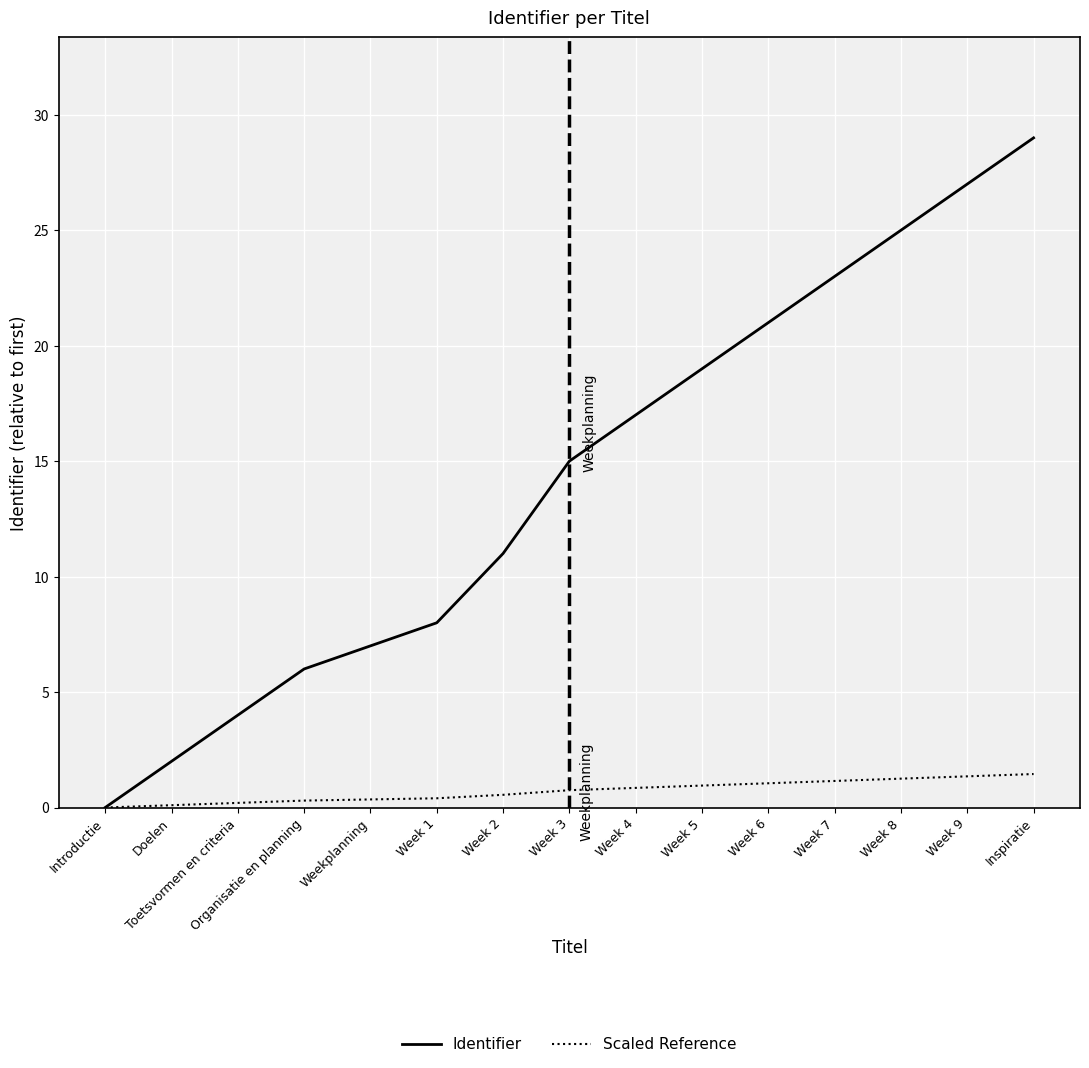

List the labels in order of Identifier value, smallest first.

Introductie, Doelen, Toetsvormen en criteria, Organisatie en planning, Weekplanning, Week 1, Week 2, Week 3, Week 4, Week 5, Week 6, Week 7, Week 8, Week 9, Inspiratie